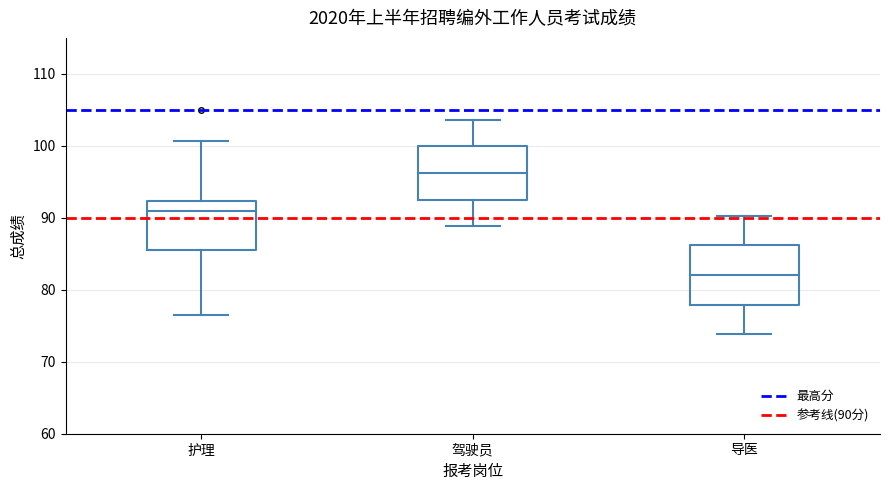

Reading left to right, transcribe this box plot: for each box, give where its median line is, the range the box spans, and where its two whiskers end, as read against the y-axis. The values are not printed on the chart, so give them approximately, as read against the axis.

护理: median 91, box 85 to 92, whiskers 77 to 101
驾驶员: median 96, box 93 to 100, whiskers 89 to 104
导医: median 82, box 78 to 86, whiskers 74 to 90